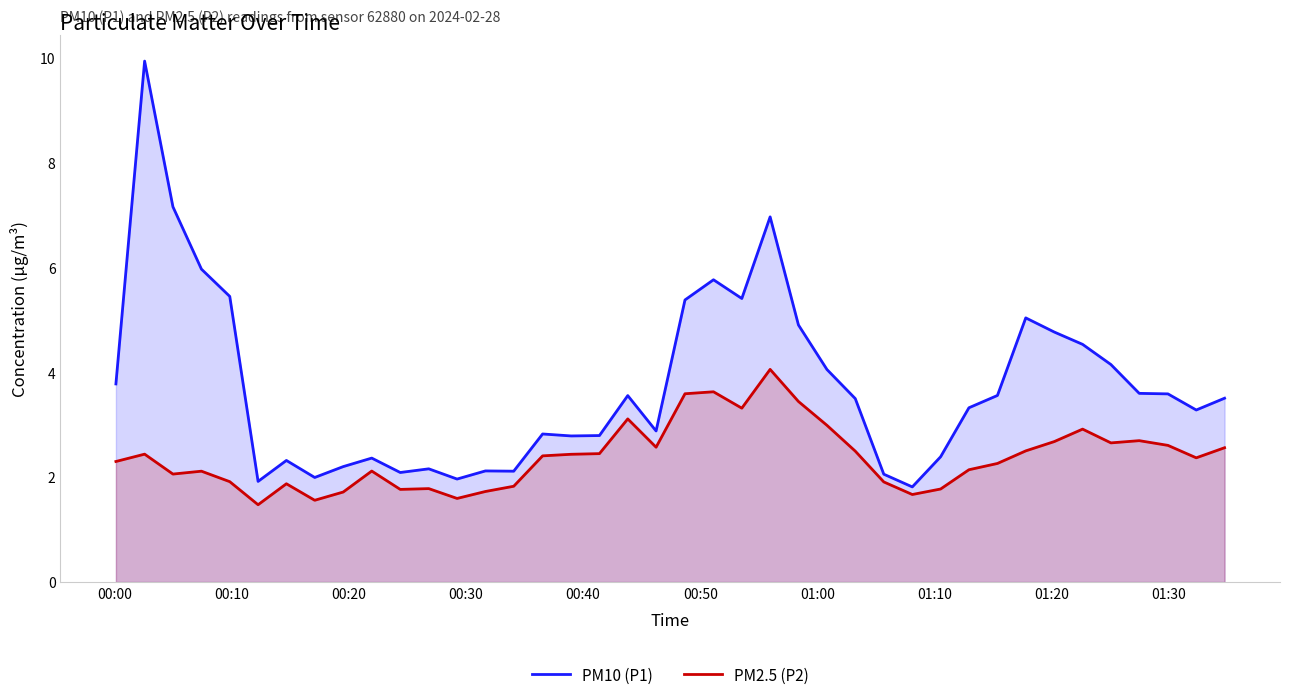

What is the minimum value for PM10 (P1)?

1.8